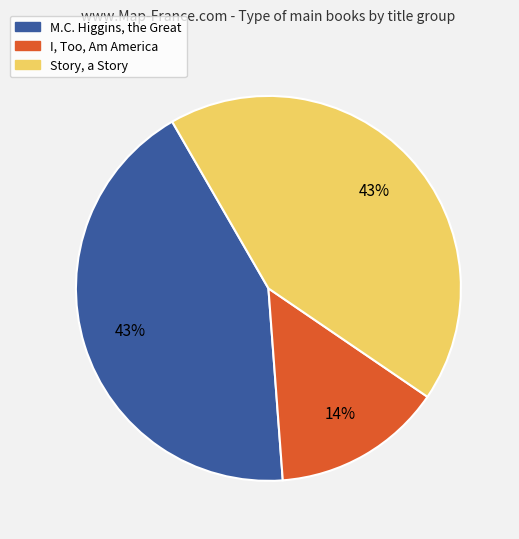

To the nearest percent, what percentage of the pie is I, Too, Am America?

14%